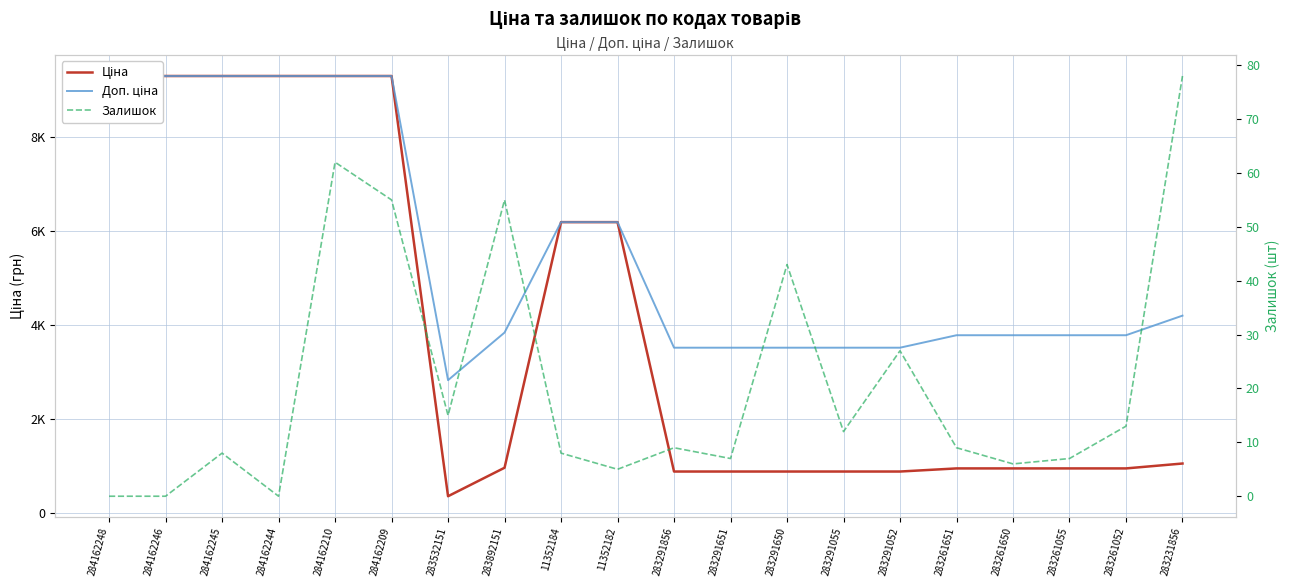

What is the value of the Доп. ціна point at the 3rd from the left?

9290.5